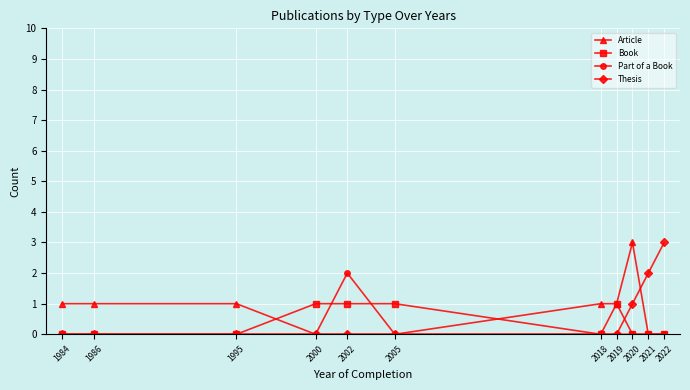

True or false: Thesis and Book cross at least once.

True